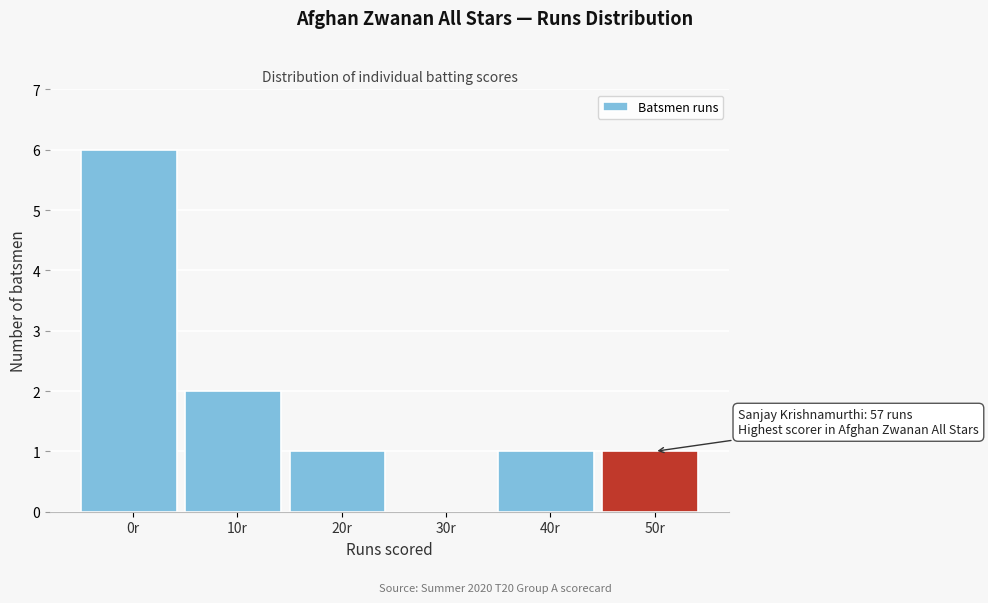

Reading left to right, transcribe all the data shown in this chart.

0r=6	10r=2	20r=1	30r=0	40r=1	50r=1